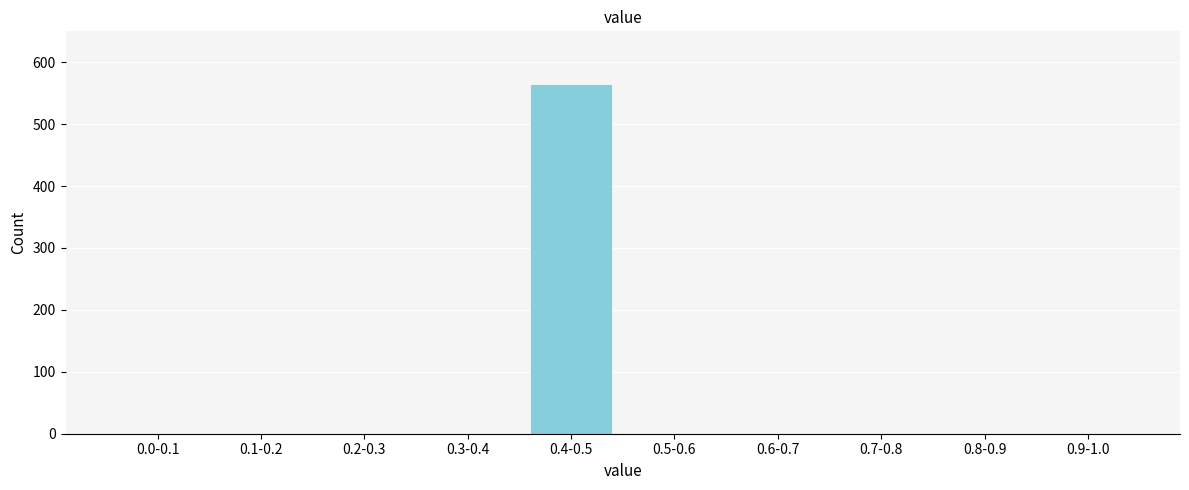

Reading right to left, transcribe all the data shown in this chart.

0.9-1.0=0	0.8-0.9=0	0.7-0.8=0	0.6-0.7=0	0.5-0.6=0	0.4-0.5=565	0.3-0.4=0	0.2-0.3=0	0.1-0.2=0	0.0-0.1=0